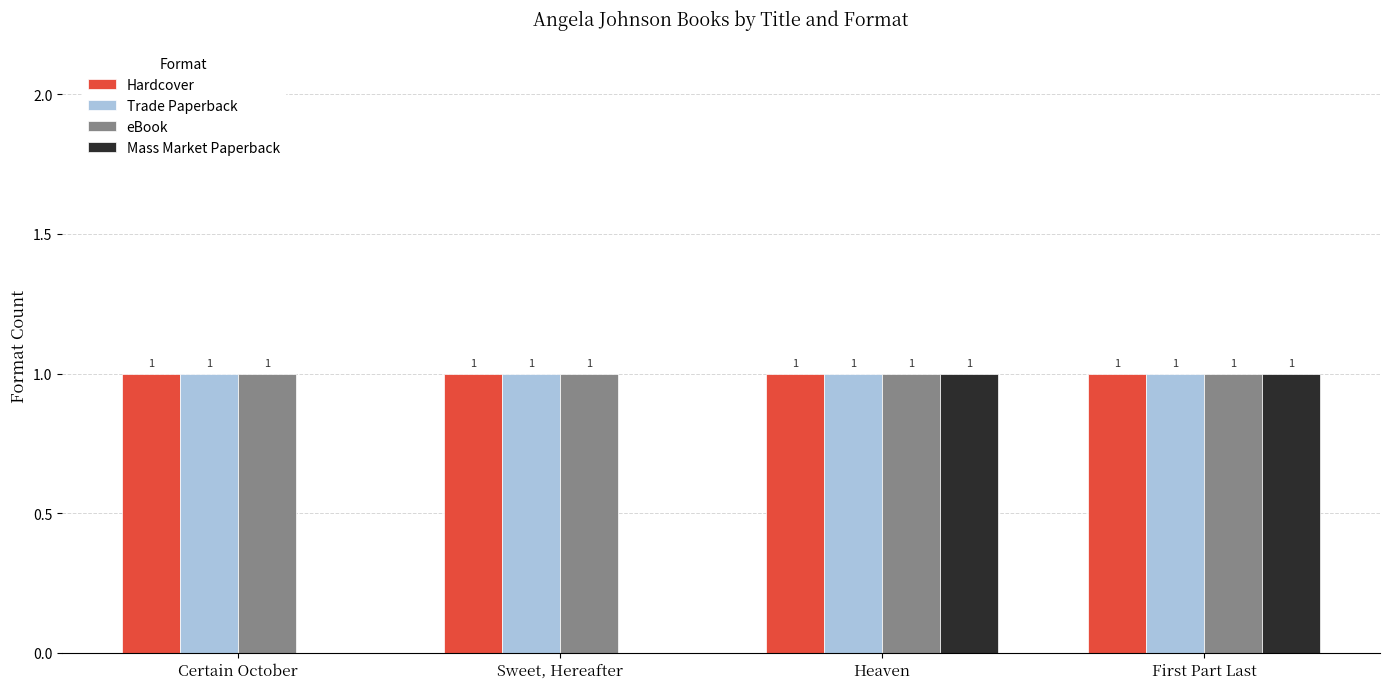

What is the average value of the Hardcover series?

1